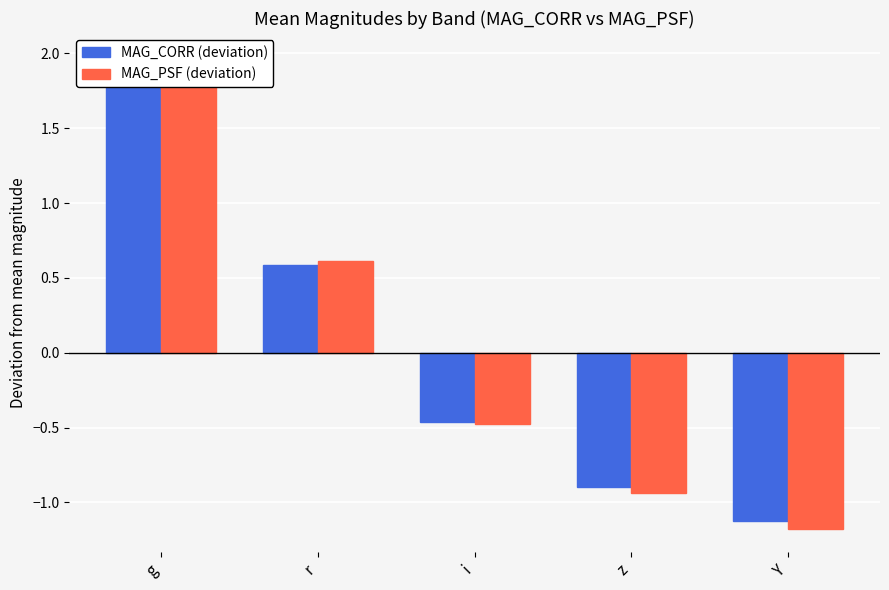

At which category is the sum across all series the highest?

g